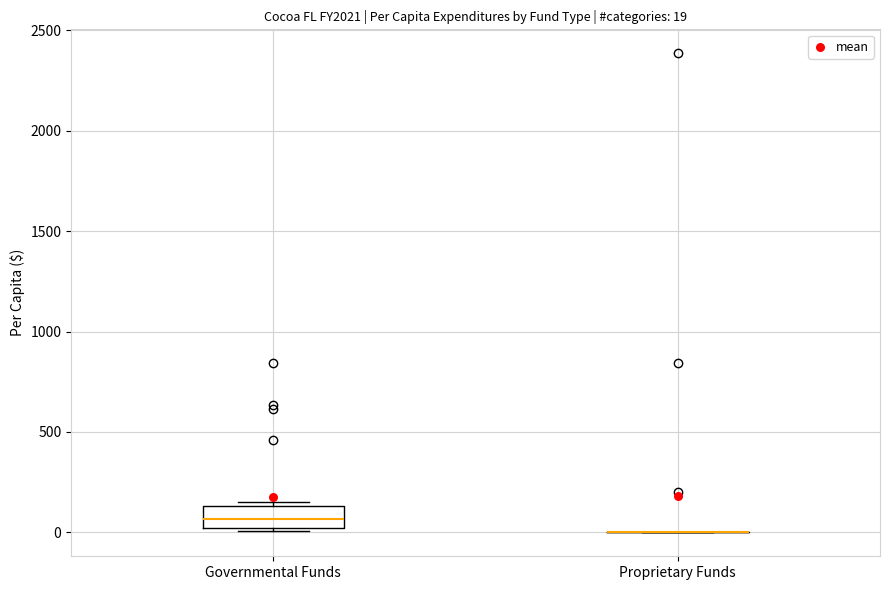

Comparing the boxes themselves (not the whiskers), which one is the tallest?

Governmental Funds